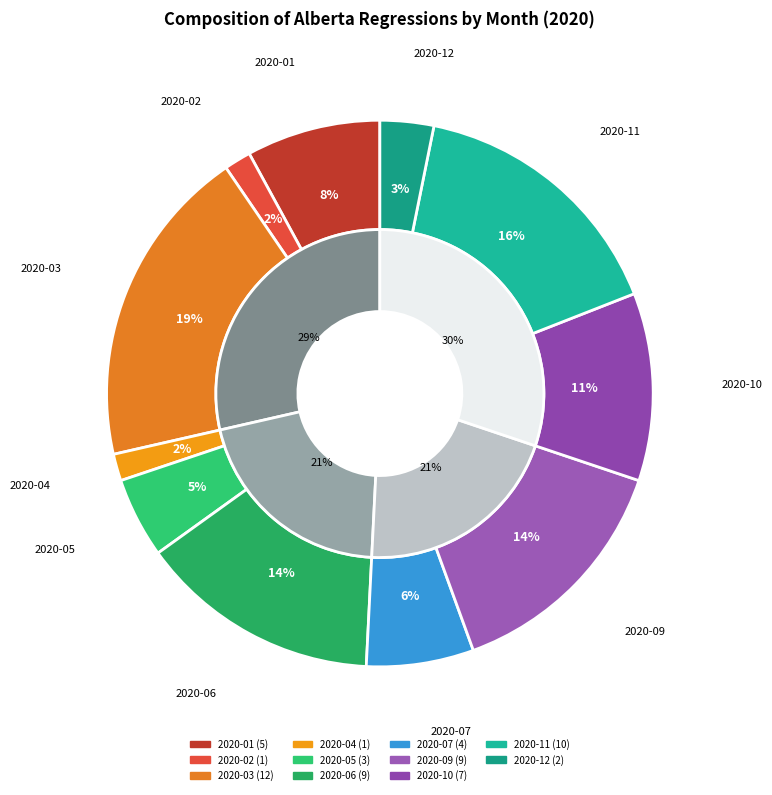

How many segments does this pie chart have?

12